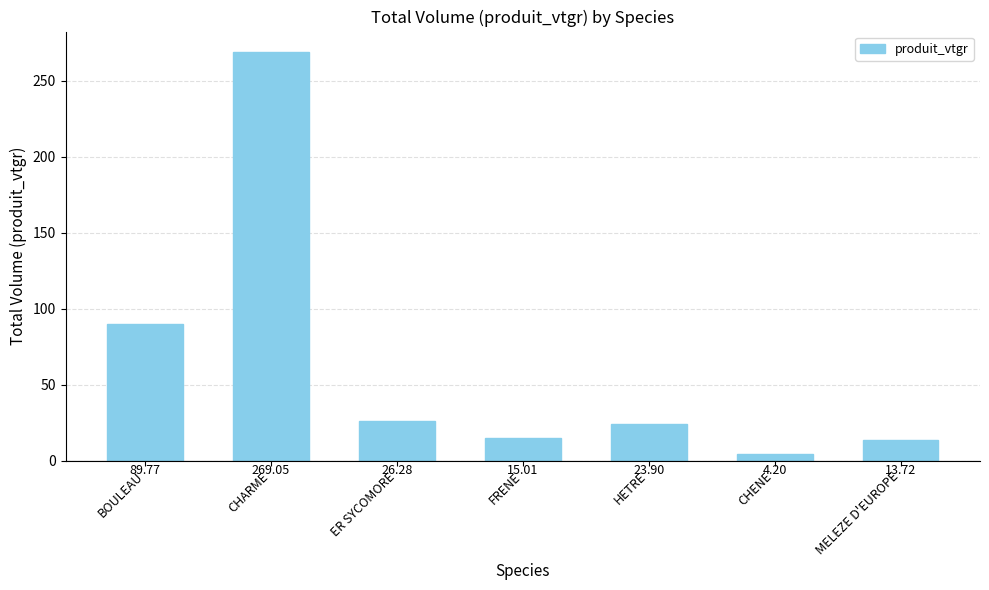

Reading left to right, what are all the values shown in this chart?

BOULEAU=89.8	CHARME=269.1	ER SYCOMORE=26.3	FRENE=15.0	HETRE=23.9	CHENE=4.2	MELEZE D'EUROPE=13.7